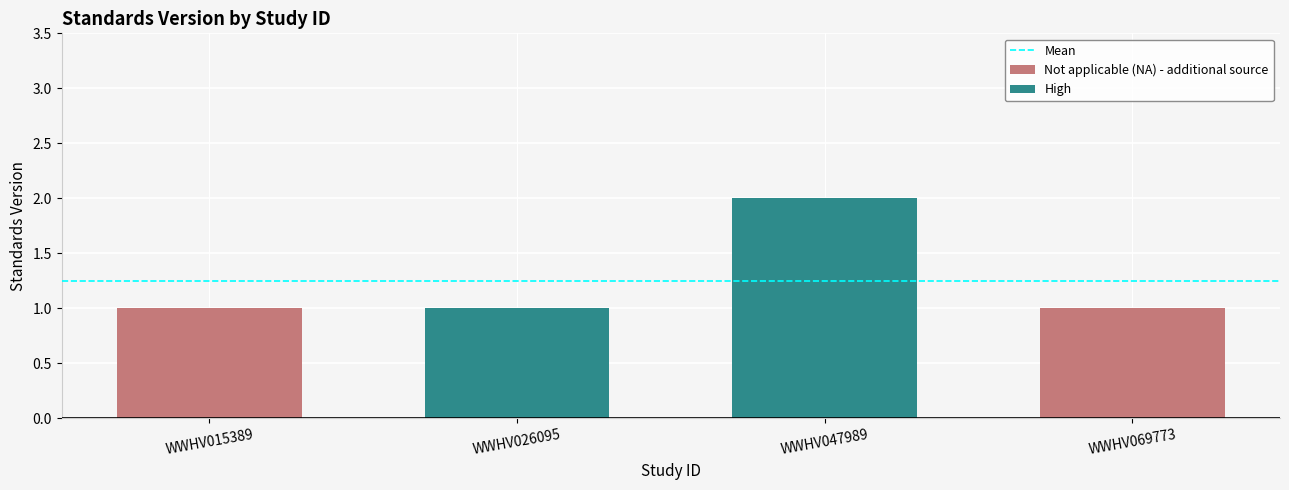

How many data points does each series have?

4